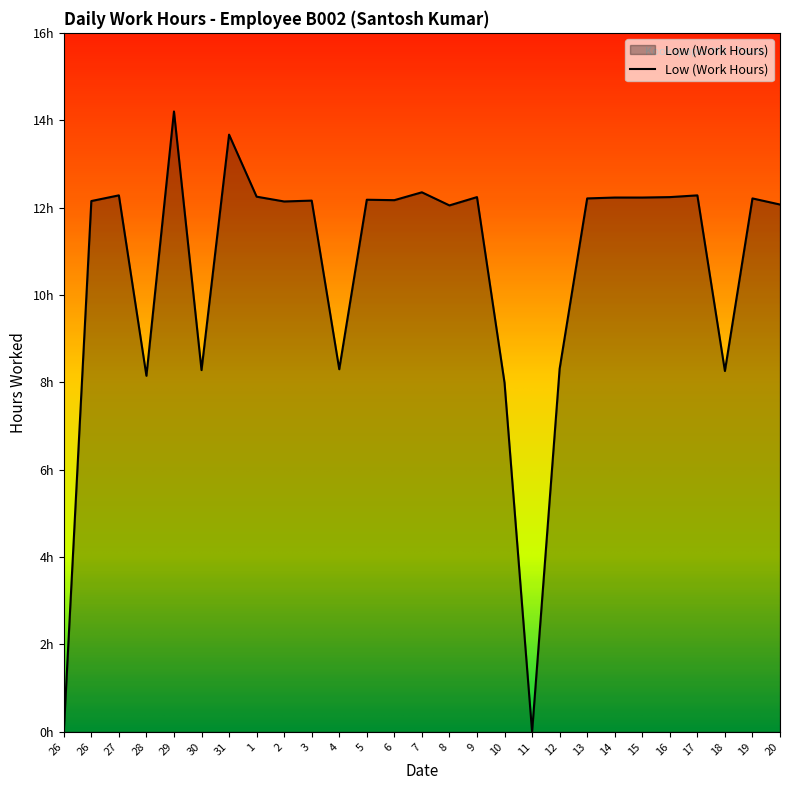

How many values are above zero?

25